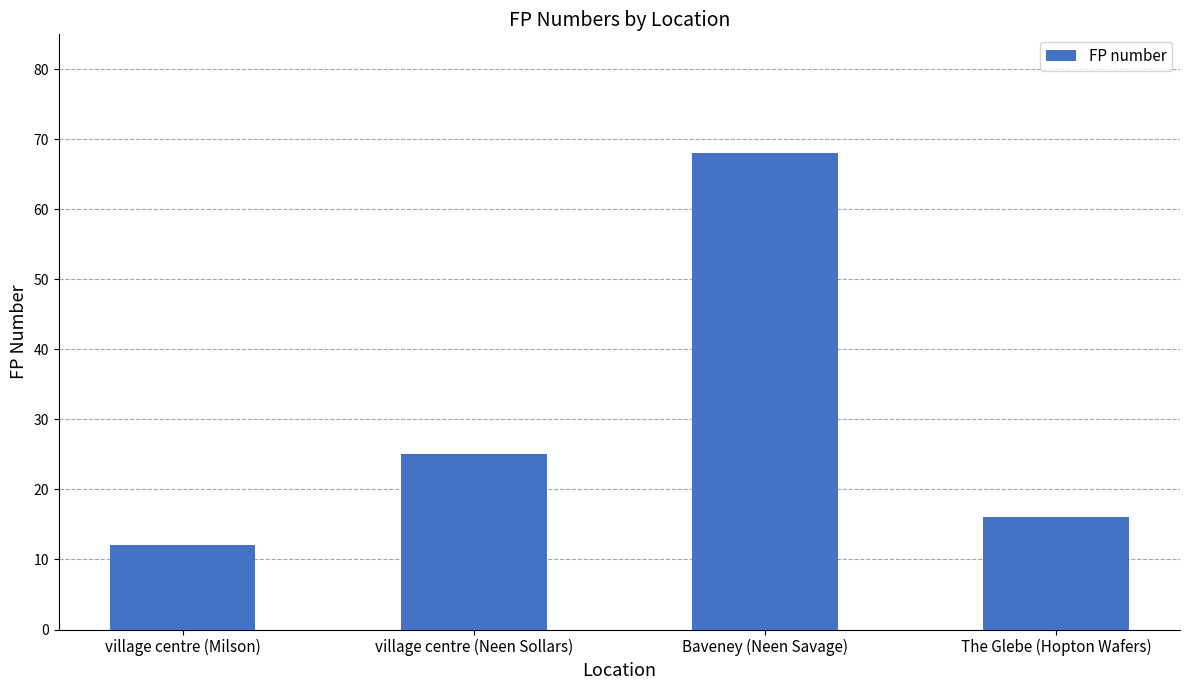

Where is the data nearest to the value 40?

village centre (Neen Sollars)